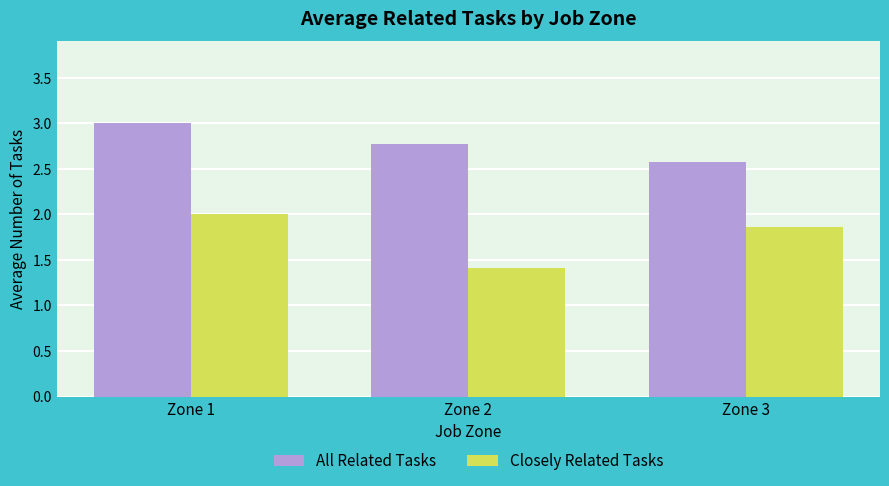

Between Zone 1 and Zone 3, which series saw the biggest shift?

All Related Tasks